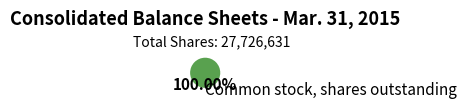

Rank the categories by value from highest to lowest.

Common stock, shares outstanding